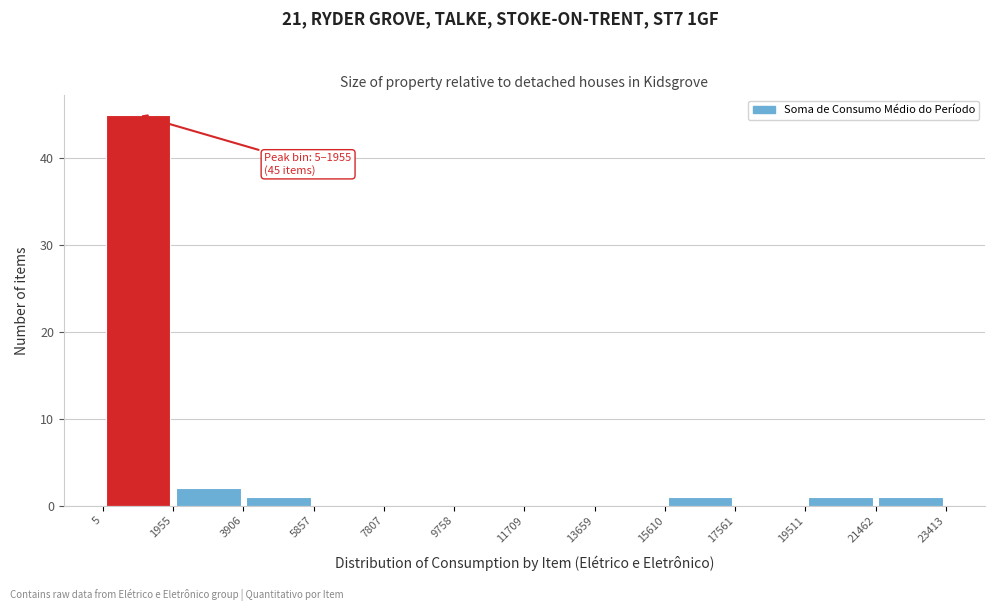

Over which range of the x-axis is the bar tallest?

5 to 1955